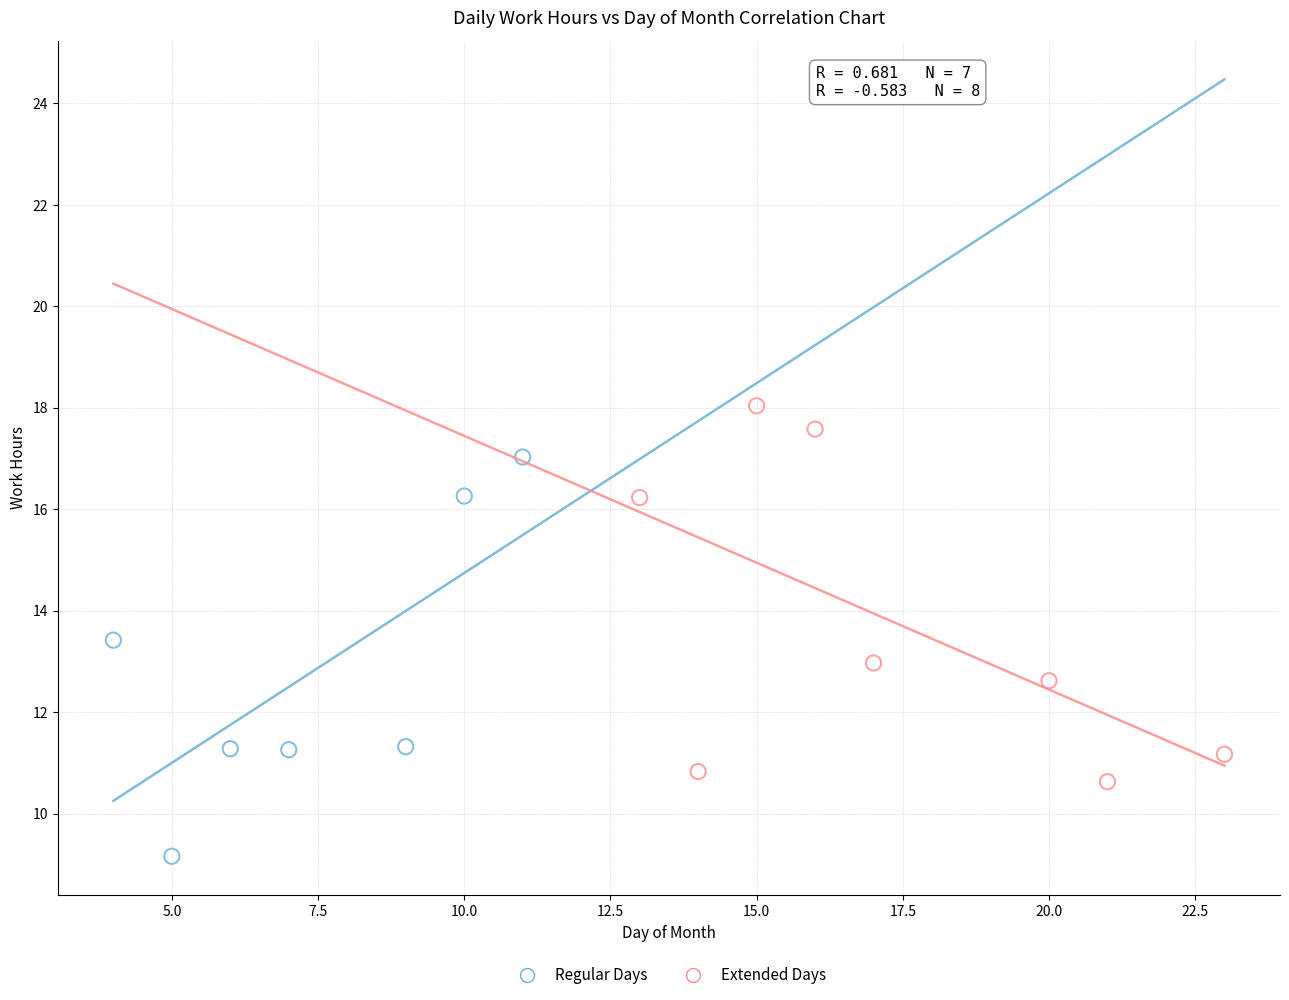

What are all the series names shown in the legend?

Regular Days, Extended Days